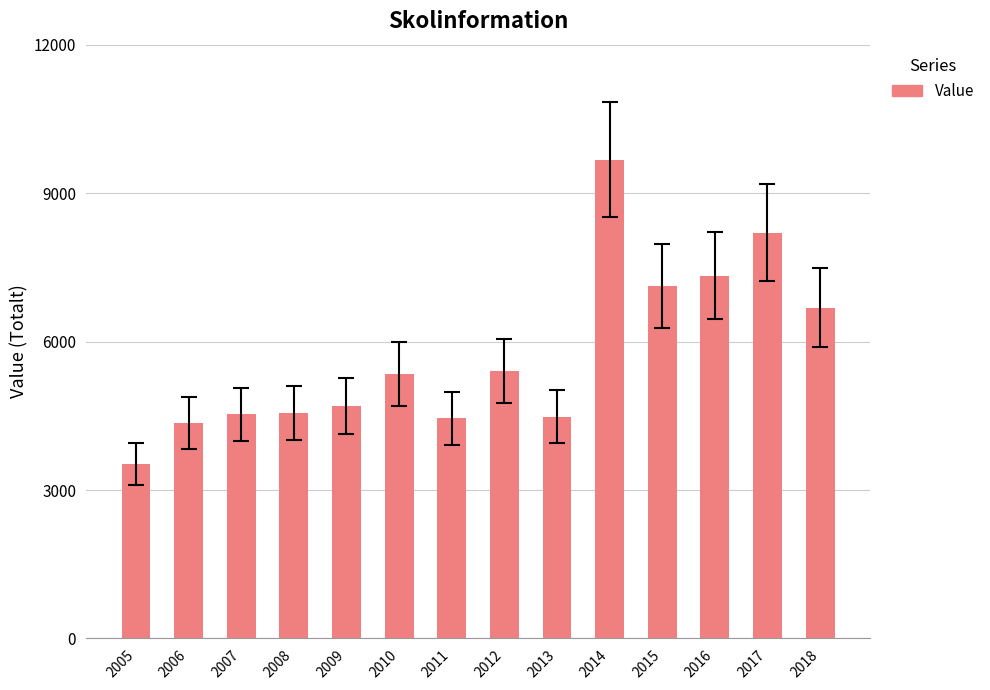

Is it true that the value at 2011 is 4447?

True